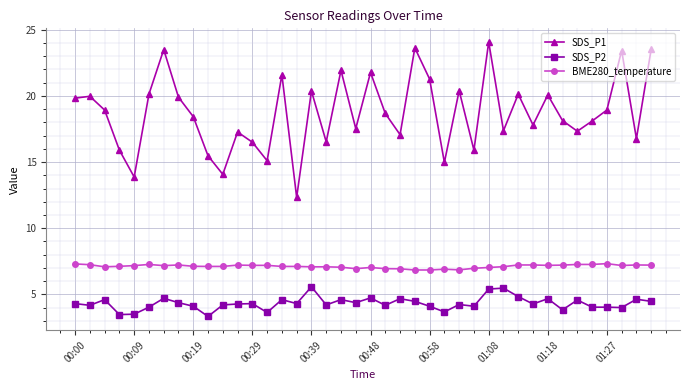

List the series in order of their peak value, lowest first.

SDS_P2, BME280_temperature, SDS_P1